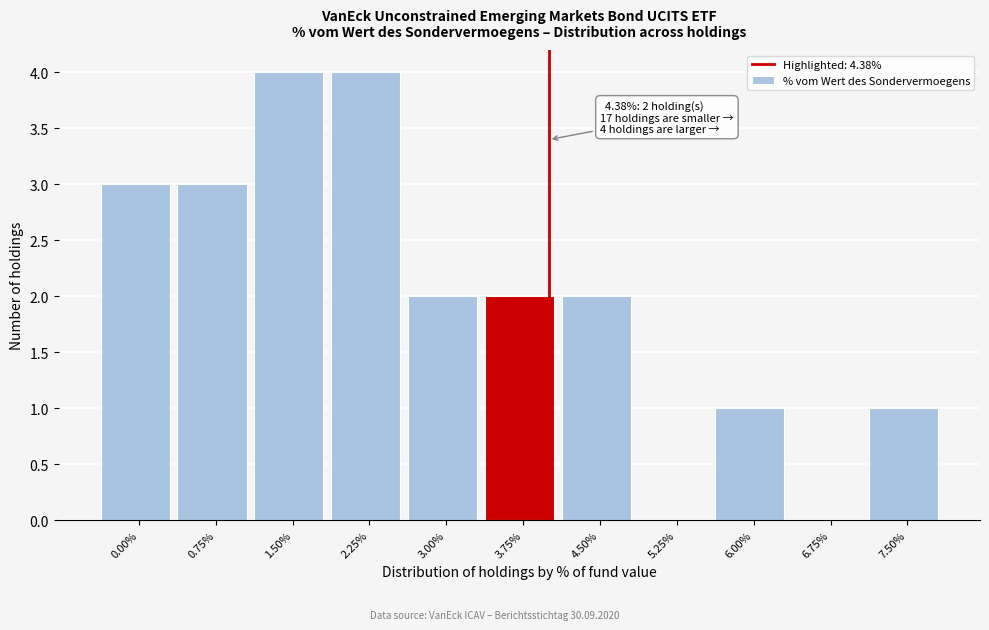

What is the sum of the values at 3.75% and 7.50%?

3